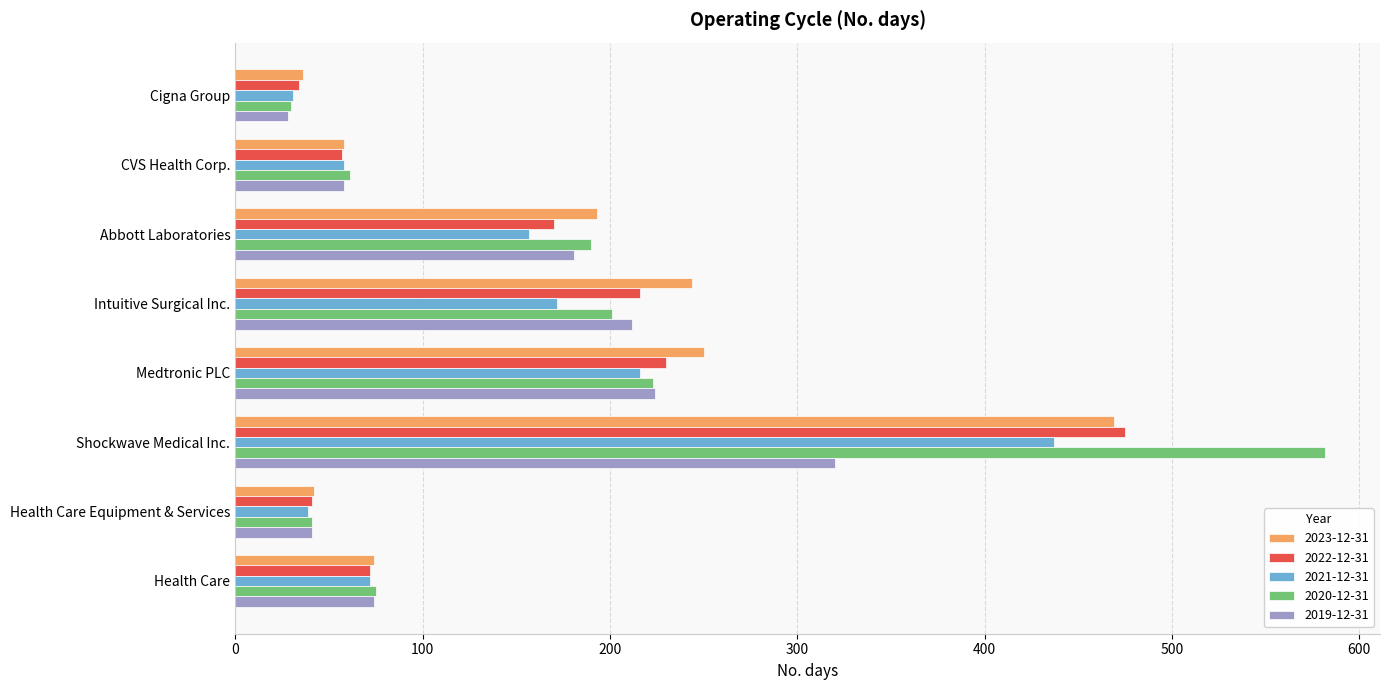

What is the sum of the 2021-12-31 values at Intuitive Surgical Inc. and CVS Health Corp.?

230